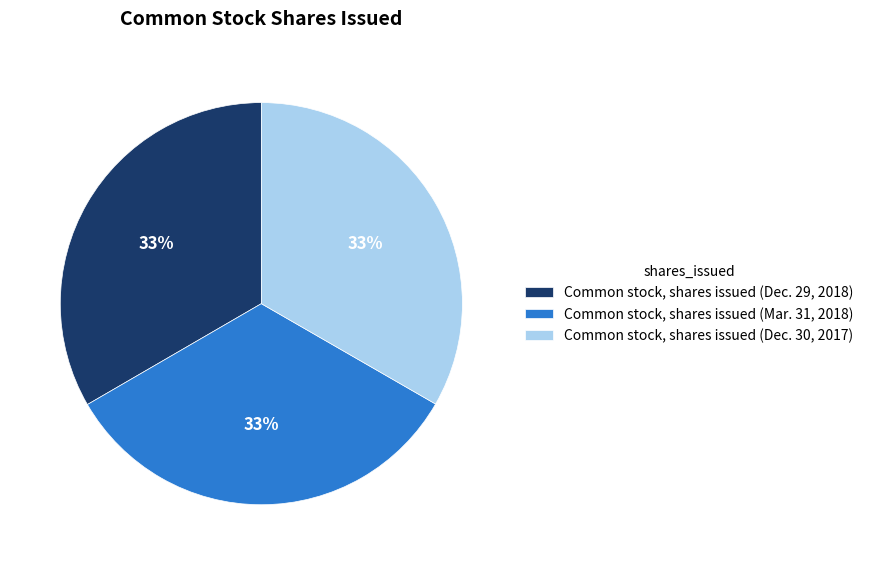

The Common stock, shares issued (Dec. 29, 2018) slice represents 20% of the pie. True or false?

False